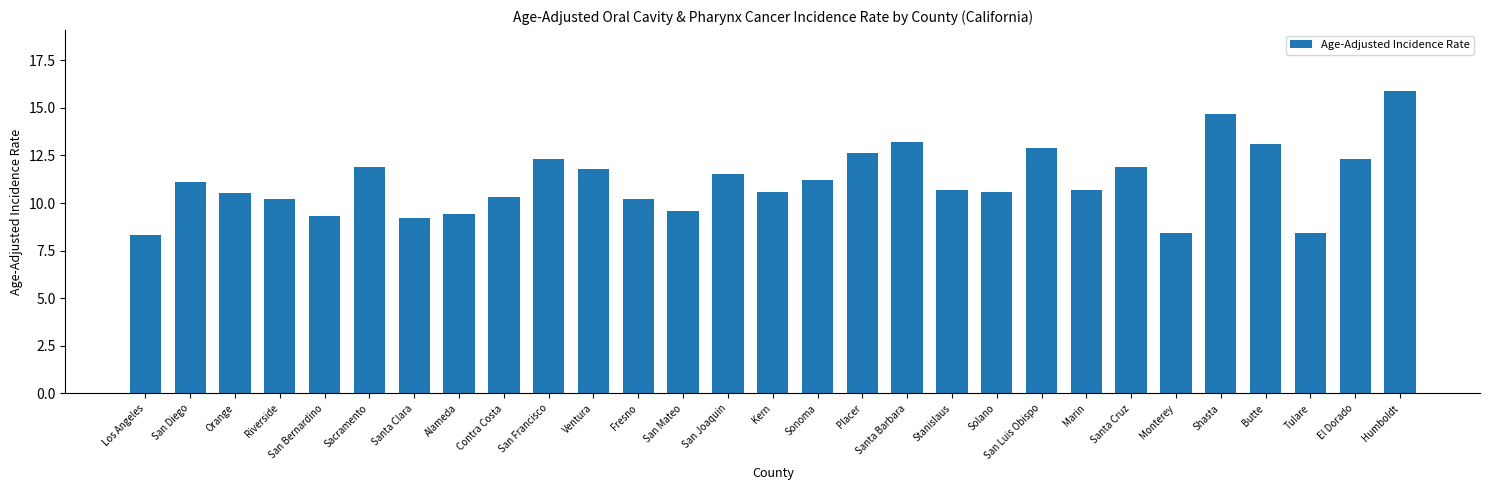

At which label does the data first exceed 10?

San Diego